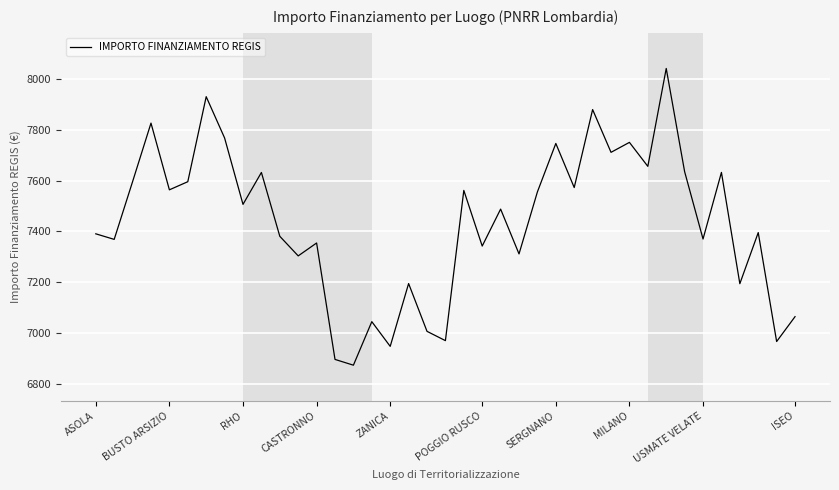

What is the greatest value displayed?

8040.4